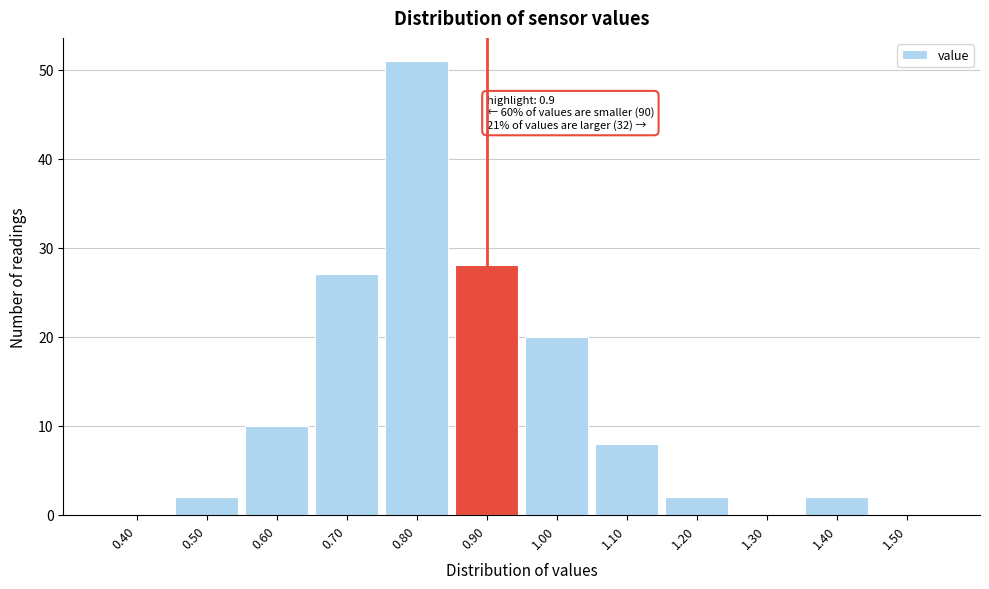

Which range on the x-axis has the tallest bar?

0.75 to 0.85